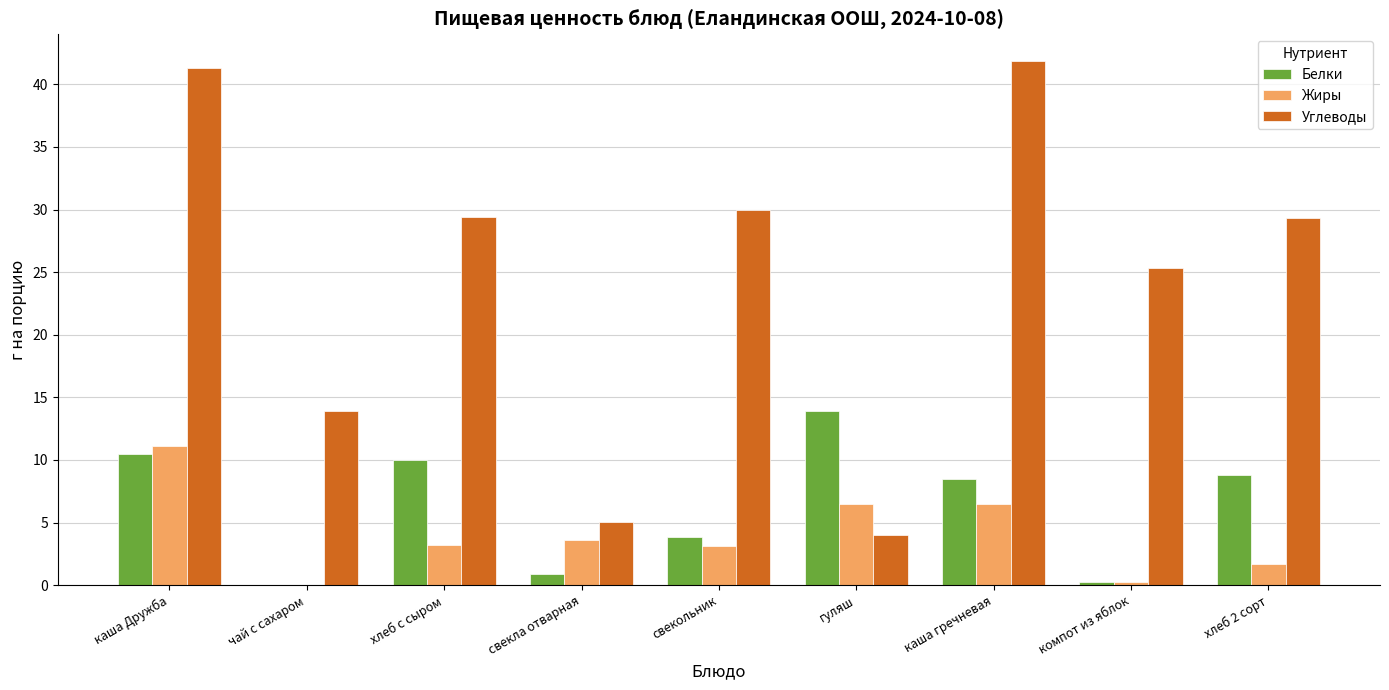

The value of Жиры at каша Дружба is 6.8. True or false?

False